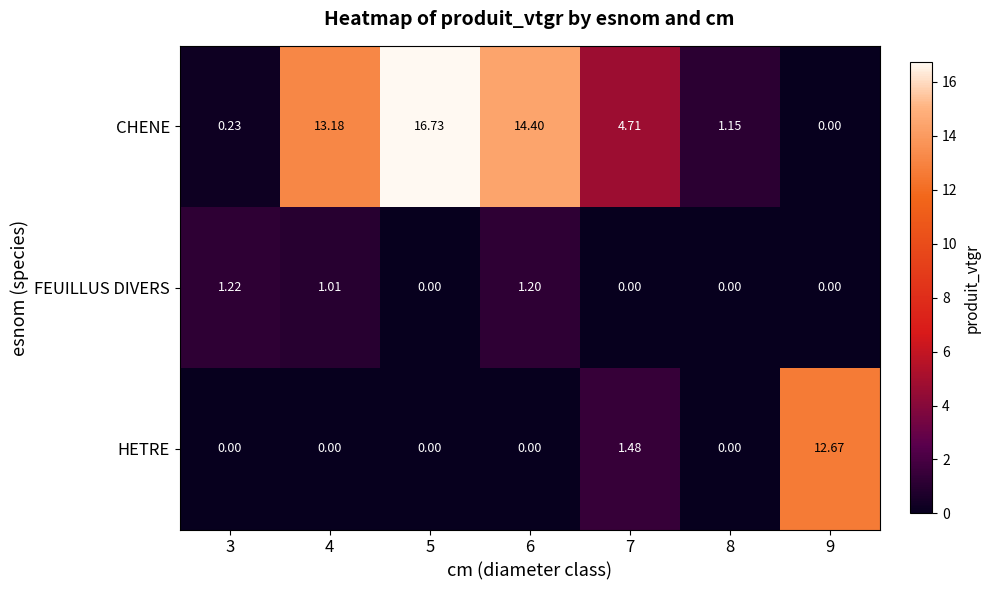

How many values in the CHENE series exceed 4?

4